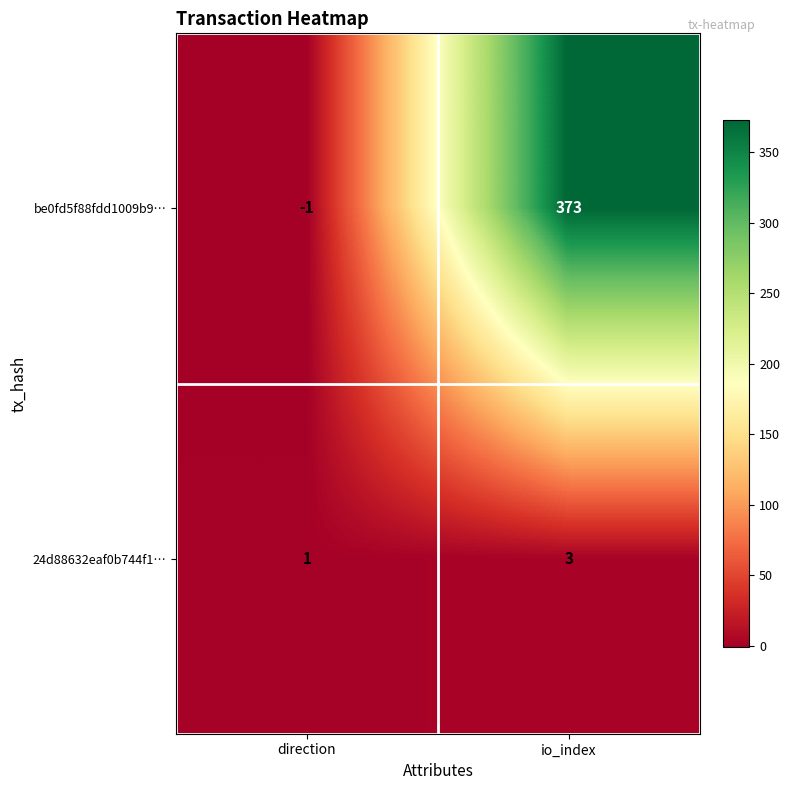

What is the total value across all series at io_index?

376